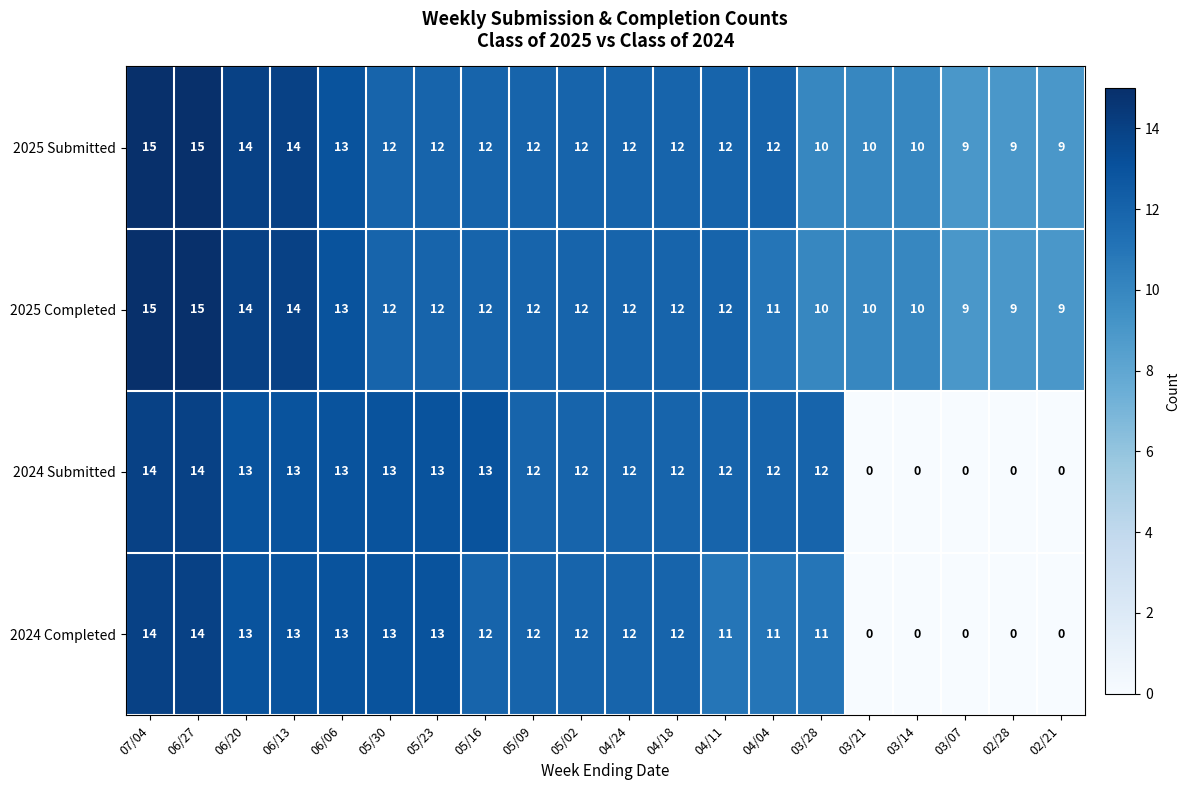

What is the difference between the maximum and minimum values in the 2024 Submitted series?

14